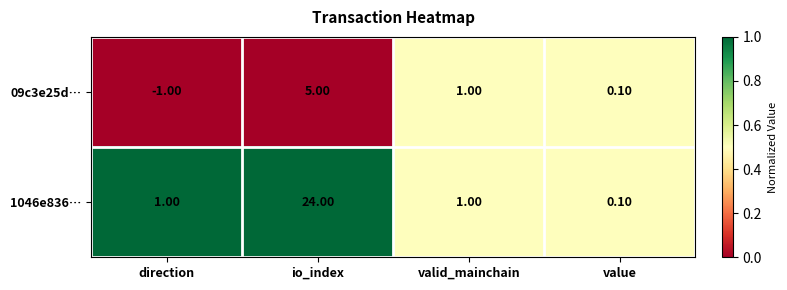

What is the total value across all series at io_index?

29.0